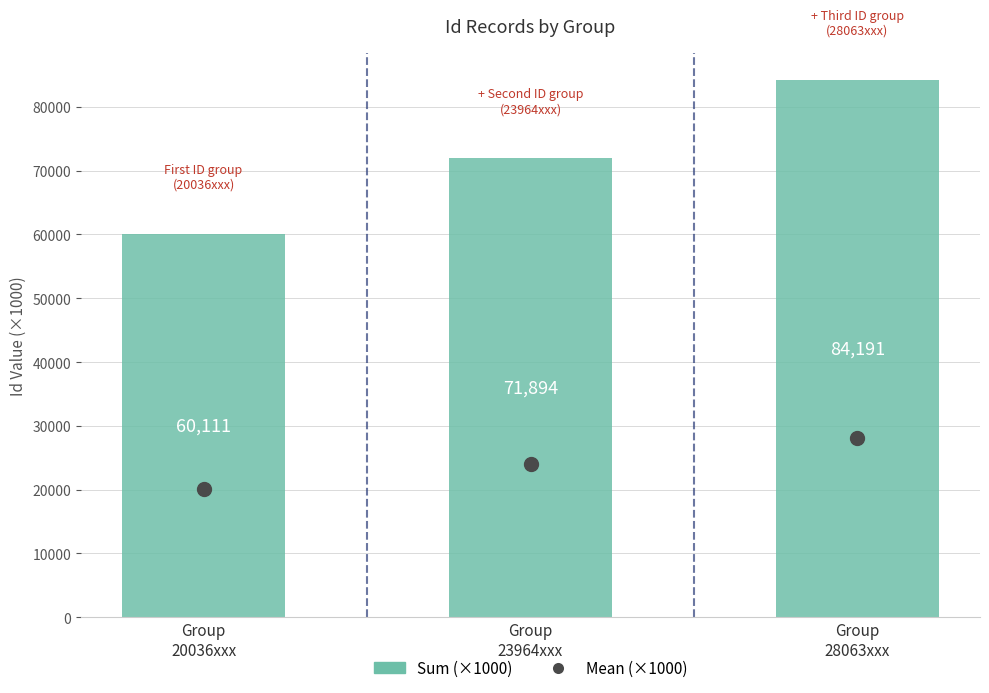

Which series has the largest total across all categories?

Sum (×1000)